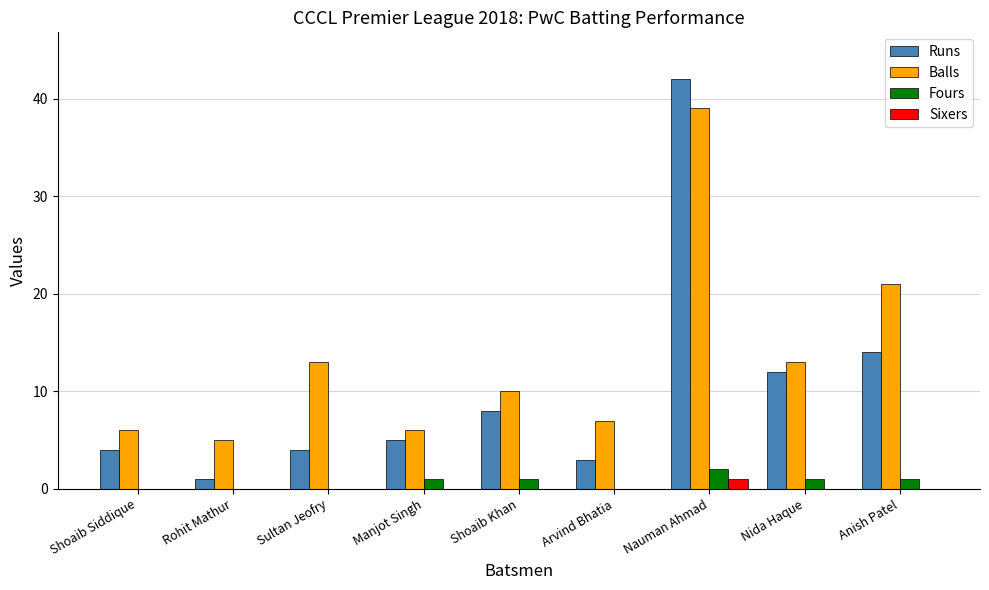

What is the sum of all Fours values?

6